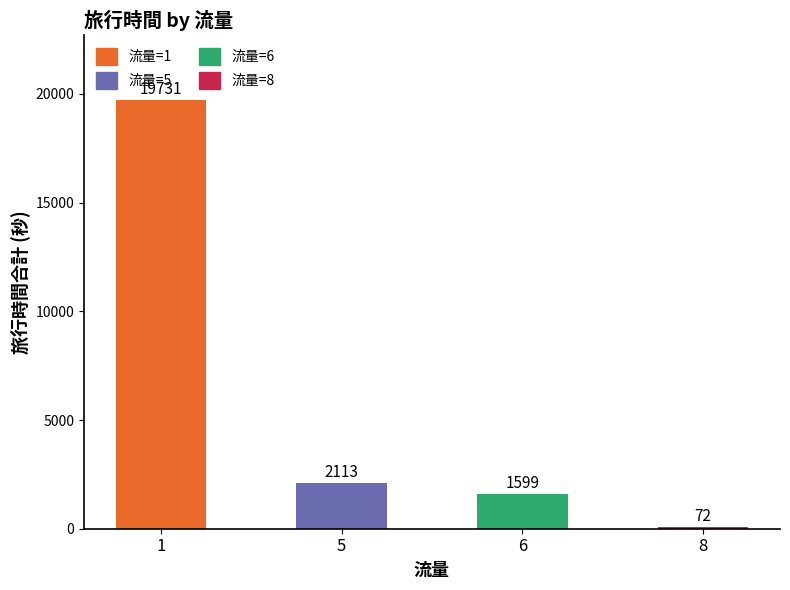

What is the greatest value displayed?

19731